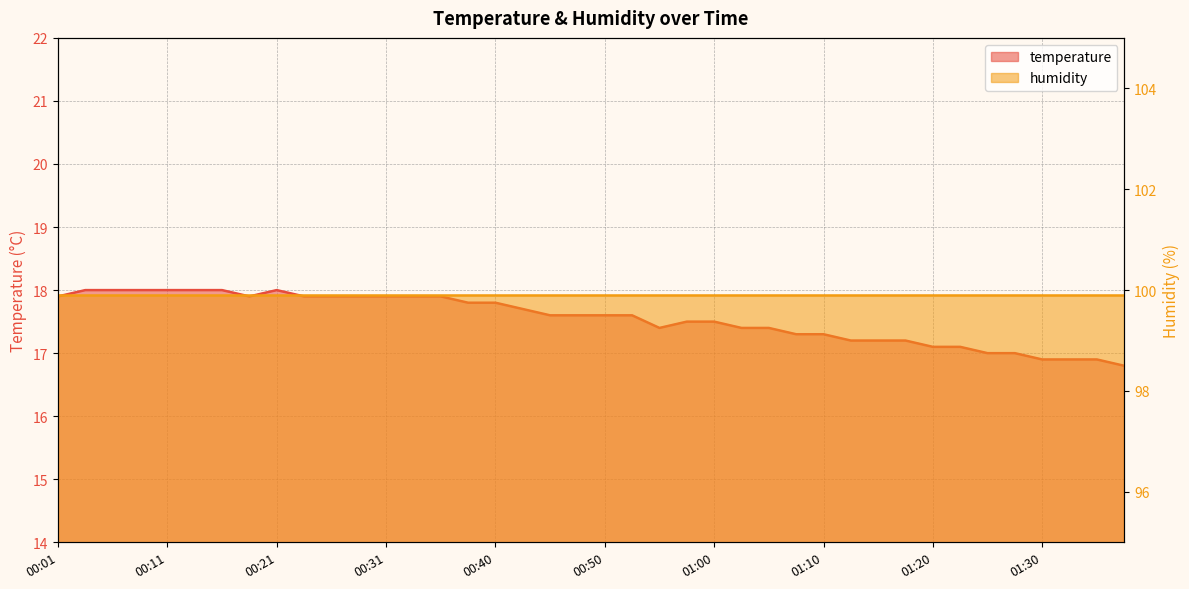

What is the label of the 8th point from the left?

00:18